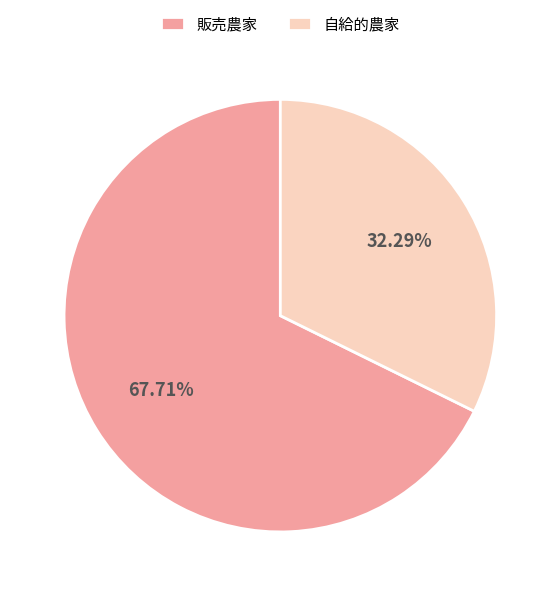

Do 販売農家 and 自給的農家 together represent more than half of the pie?

Yes